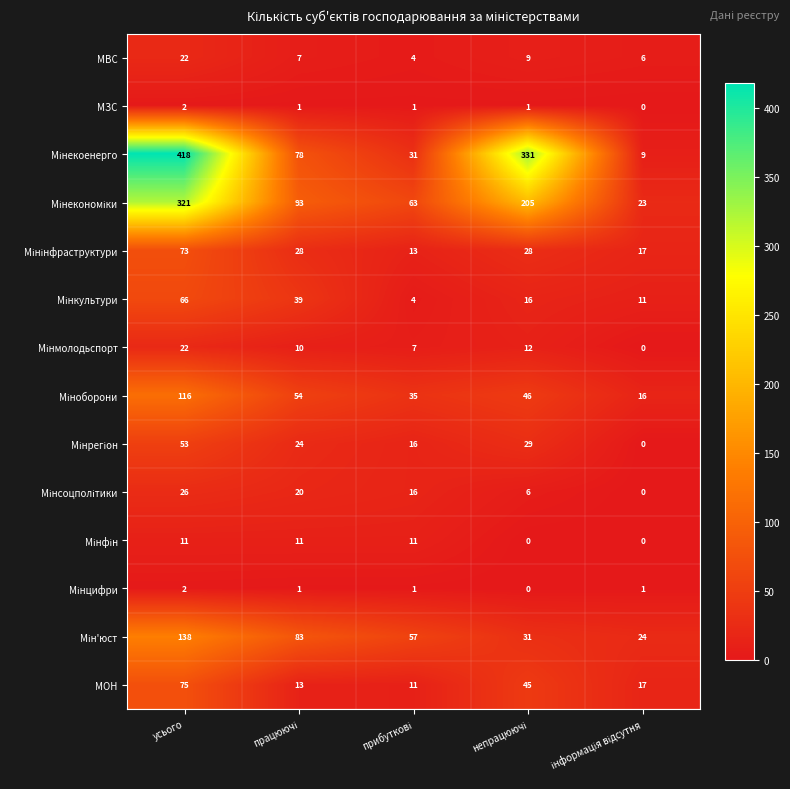

At which category is the sum across all series the highest?

усього